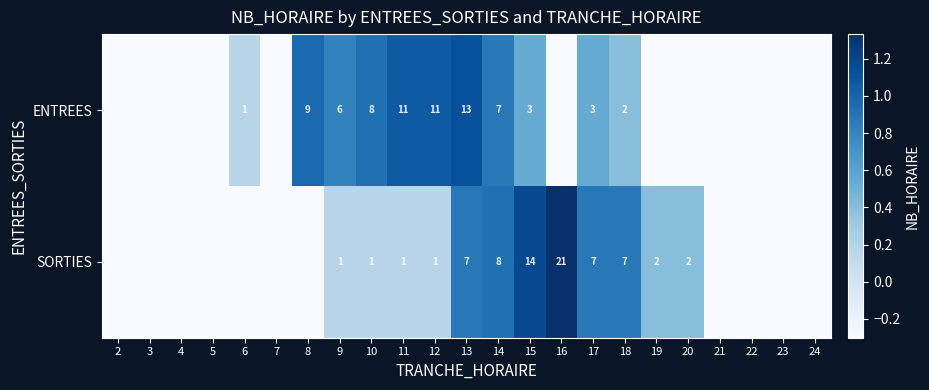

Rank the series at 17 from highest to lowest value.

SORTIES, ENTREES